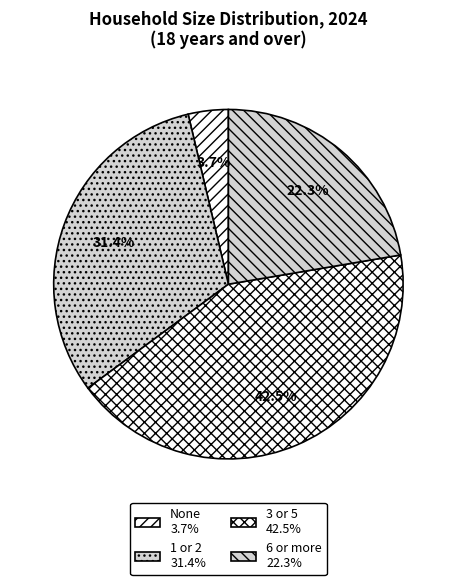

The 1 or 2 slice represents 31% of the pie. True or false?

True